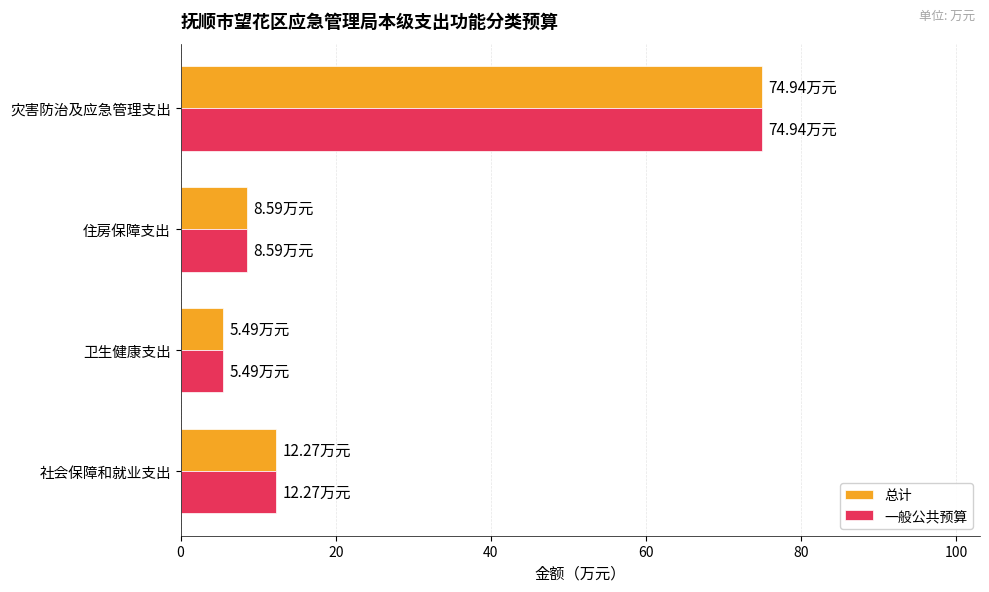

Which label corresponds to the smallest value in the chart?

卫生健康支出